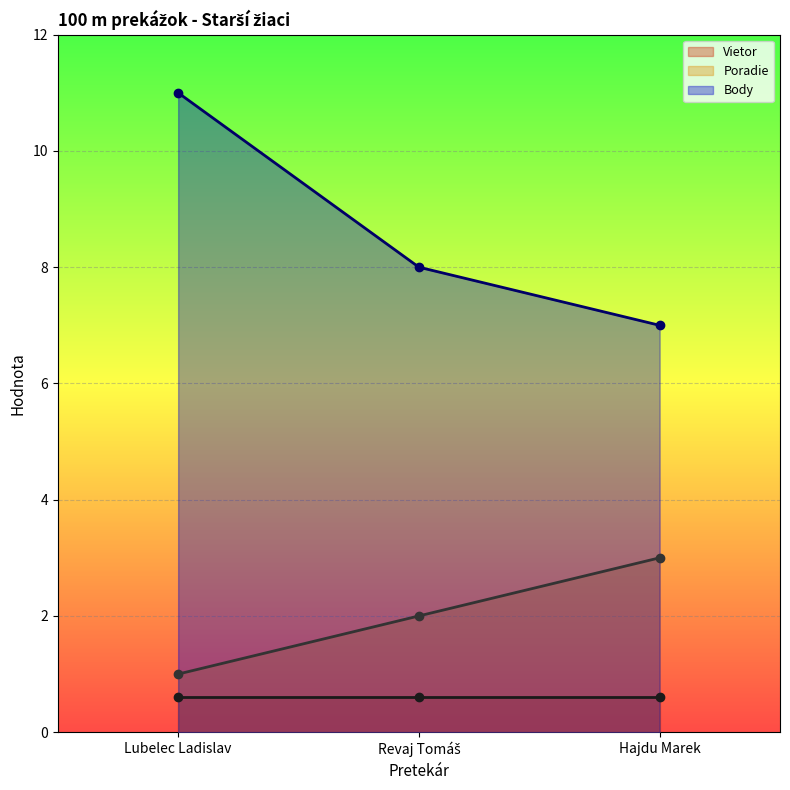

Count the number of categories in the chart.

3